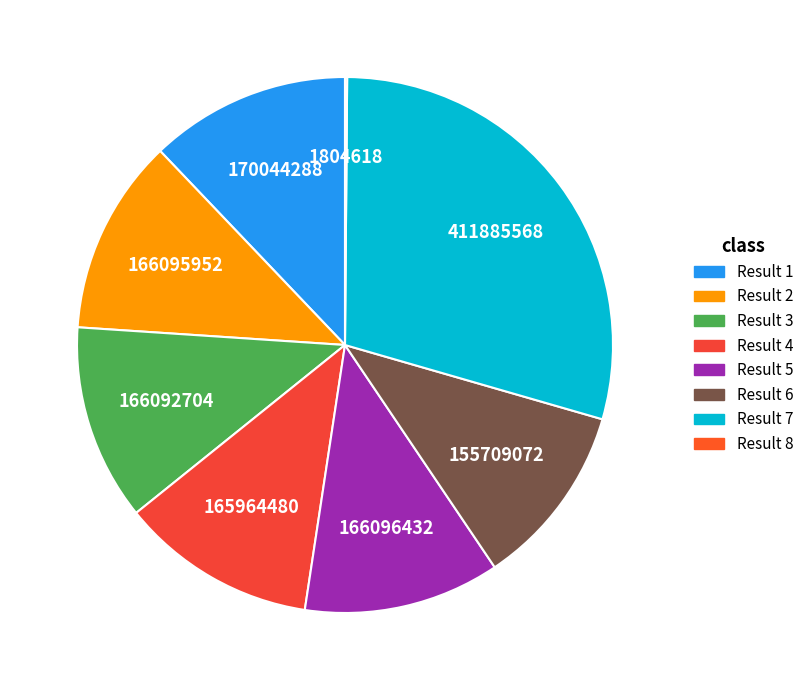

Is it true that Result 6 is 1% of the pie?

False